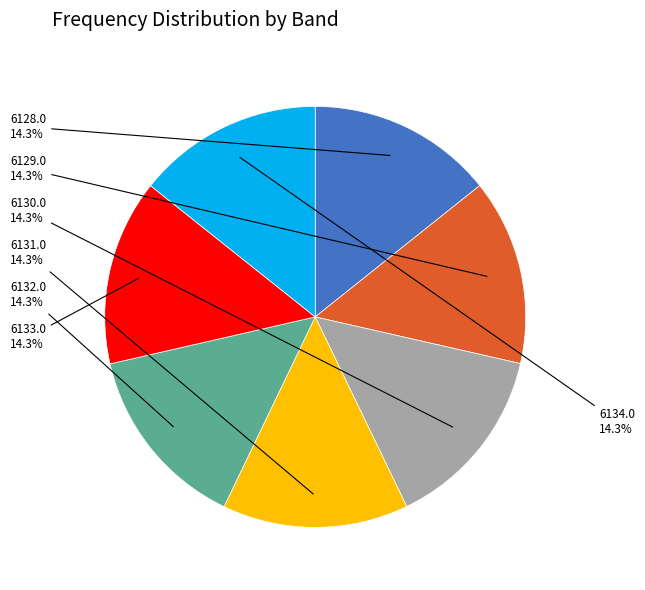

Is there any slice that represents more than half of the pie?

No